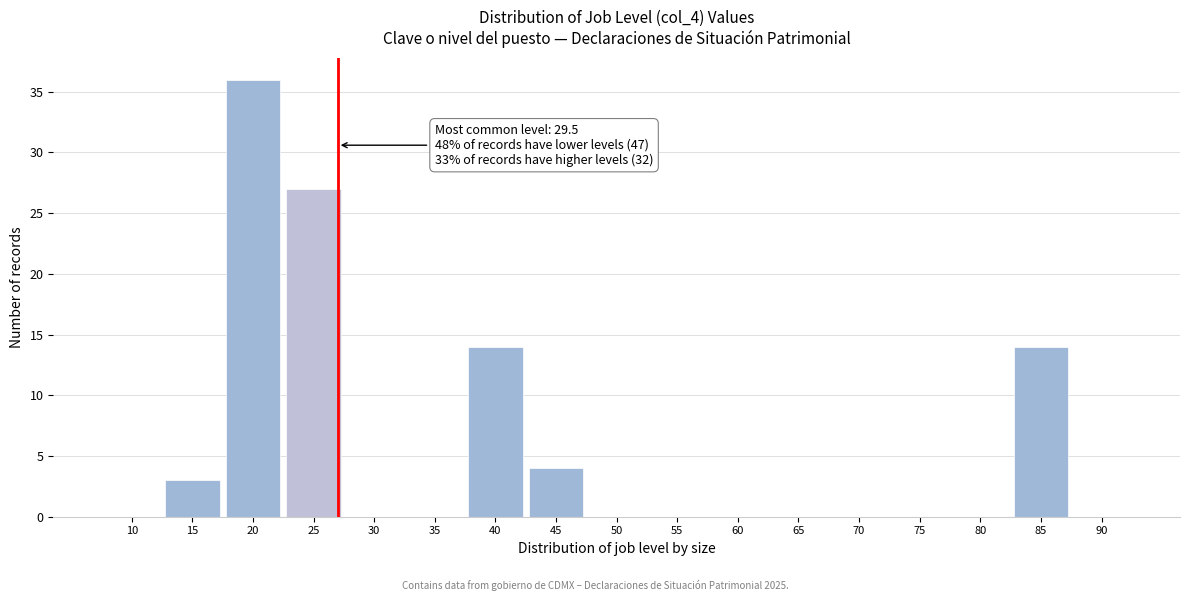

True or false: the data shows 16 at 20.

False